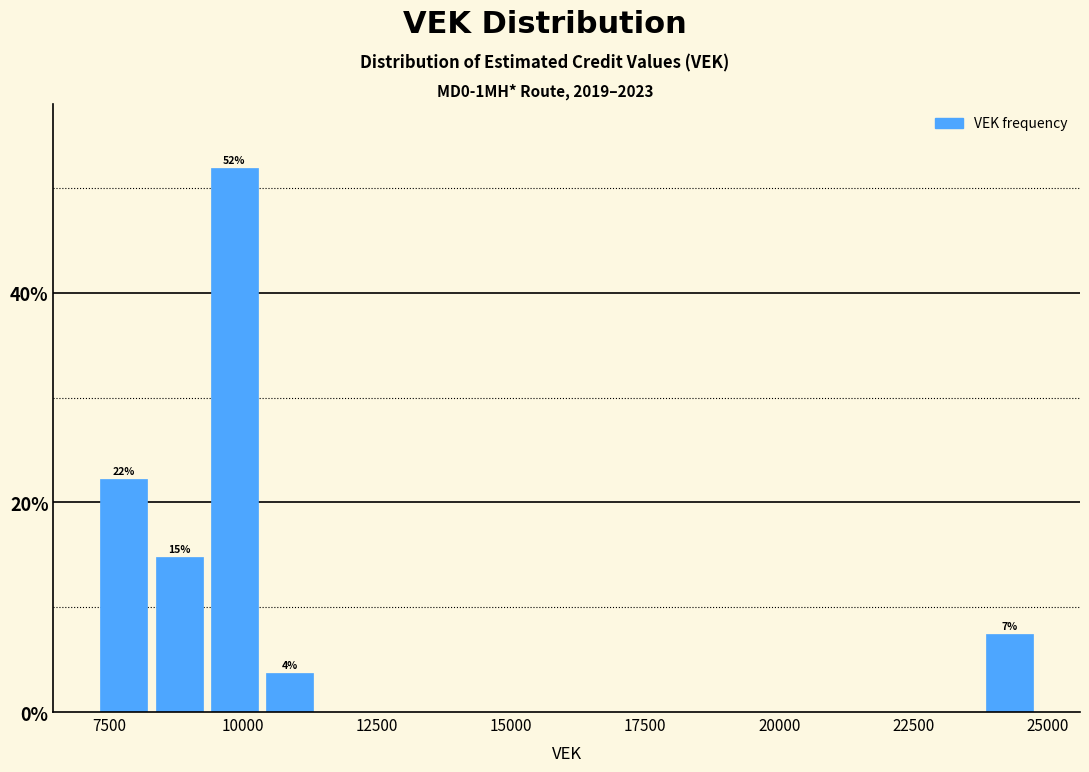

Read against the x-axis, roughly where is the centre of the tallest bar?

10000